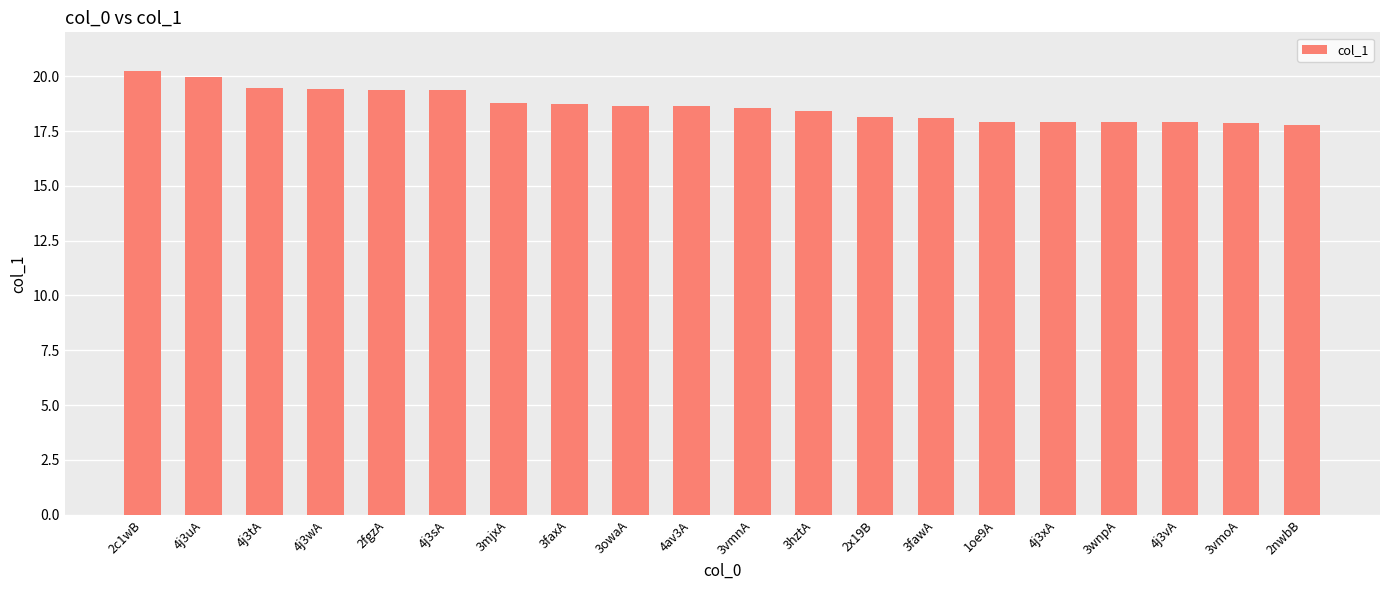

What is the value of the 1st bar from the left?

20.3